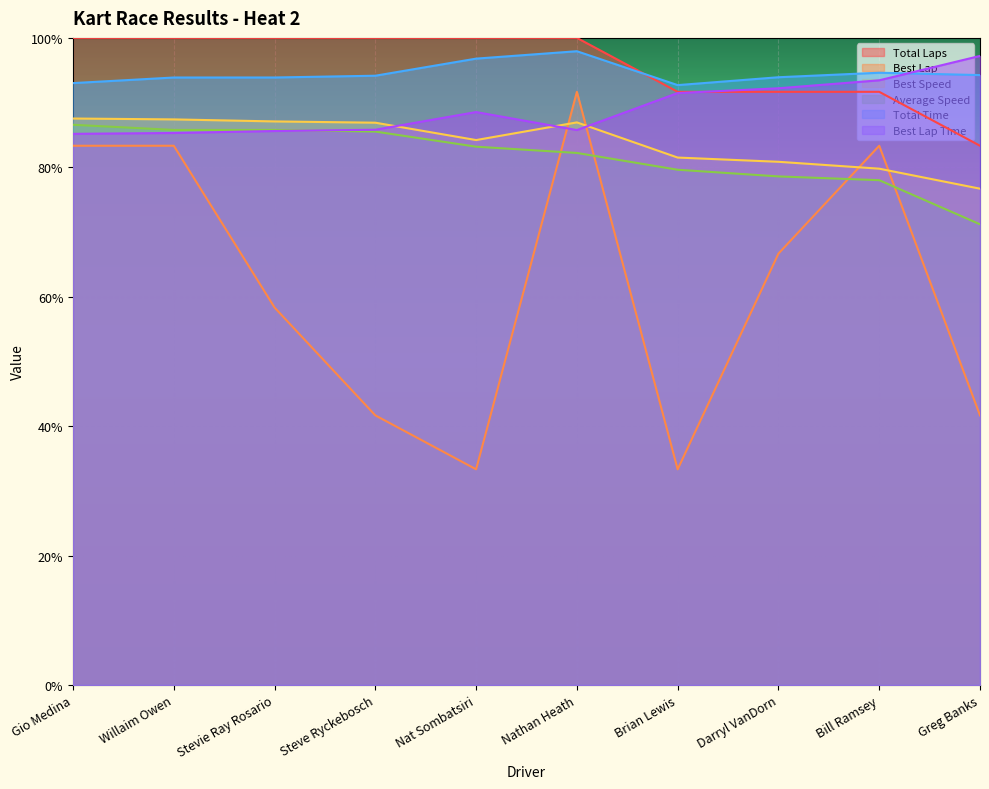

Between which two adjacent categories do Best Lap Time and Best Speed first intersect?

Steve Ryckebosch and Nat Sombatsiri